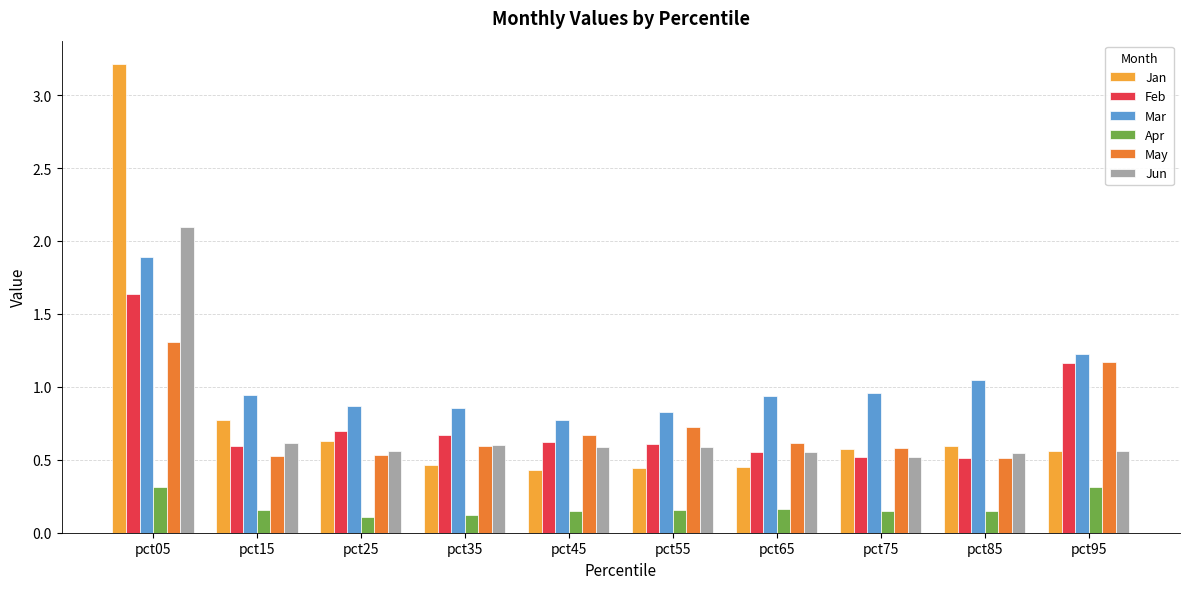

Which series changed the most between pct45 and pct65?

Mar